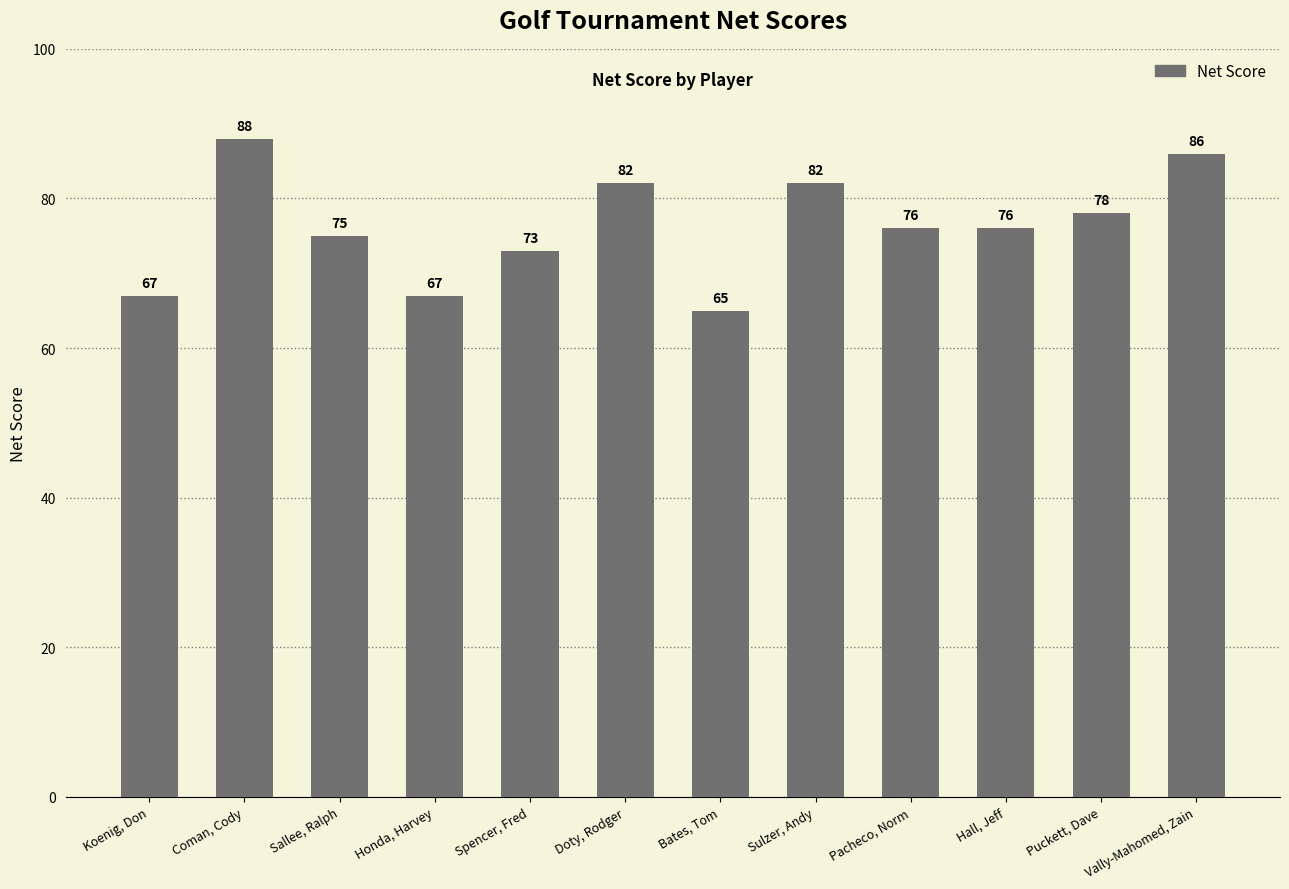

What is the label of the 8th bar from the left?

Sulzer, Andy